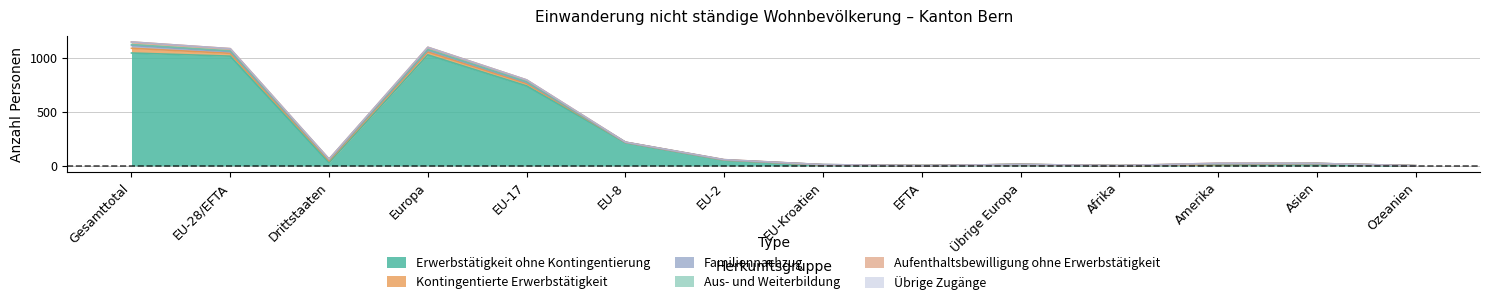

At which label does Aus- und Weiterbildung reach its minimum?

EU-2